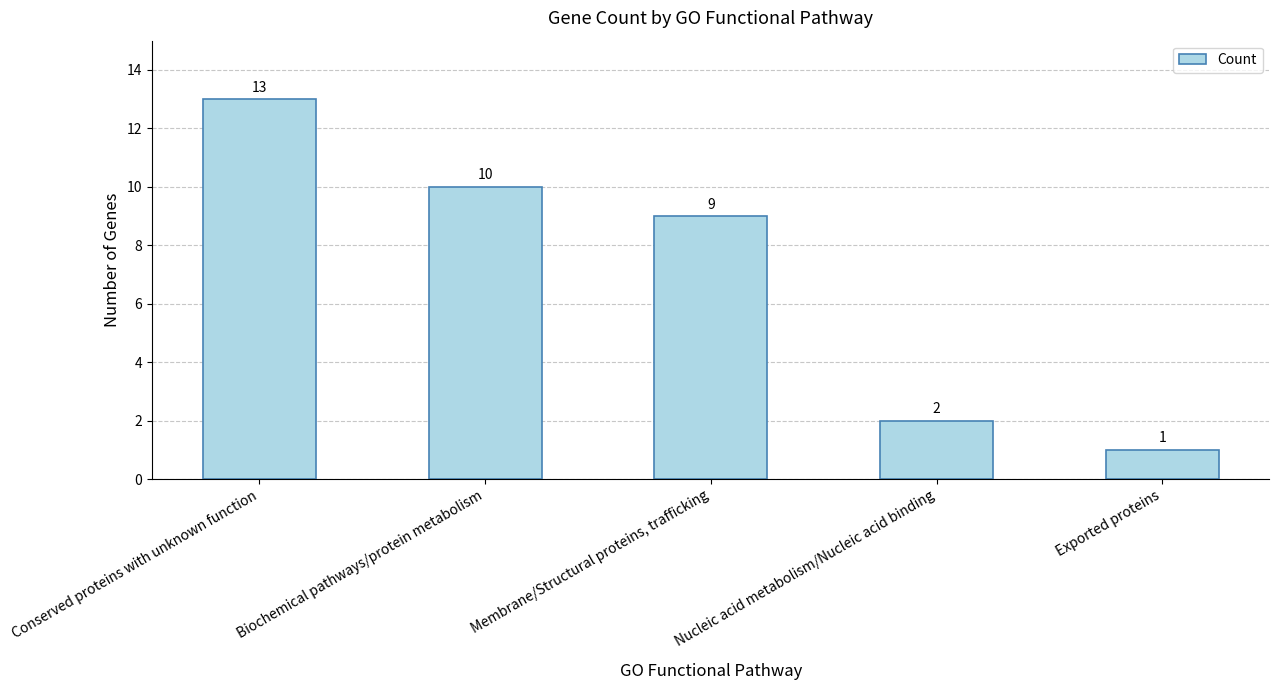

Reading left to right, list all the values displayed in this chart.

13	10	9	2	1